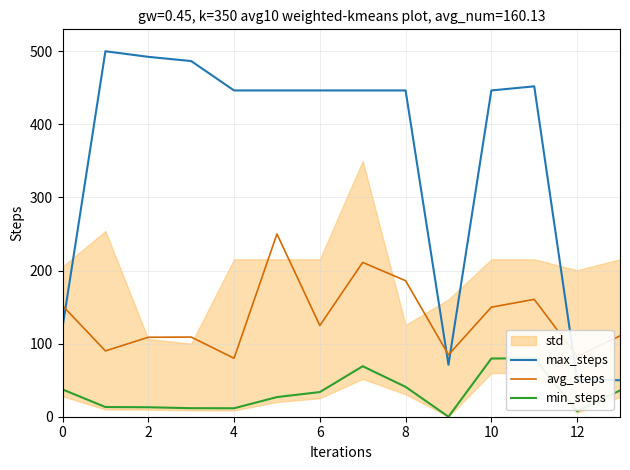

Which series has the largest range (max minus min)?

max_steps